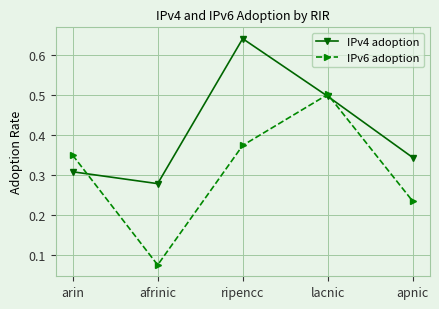

What is the sum of all IPv6 adoption values?

1.5